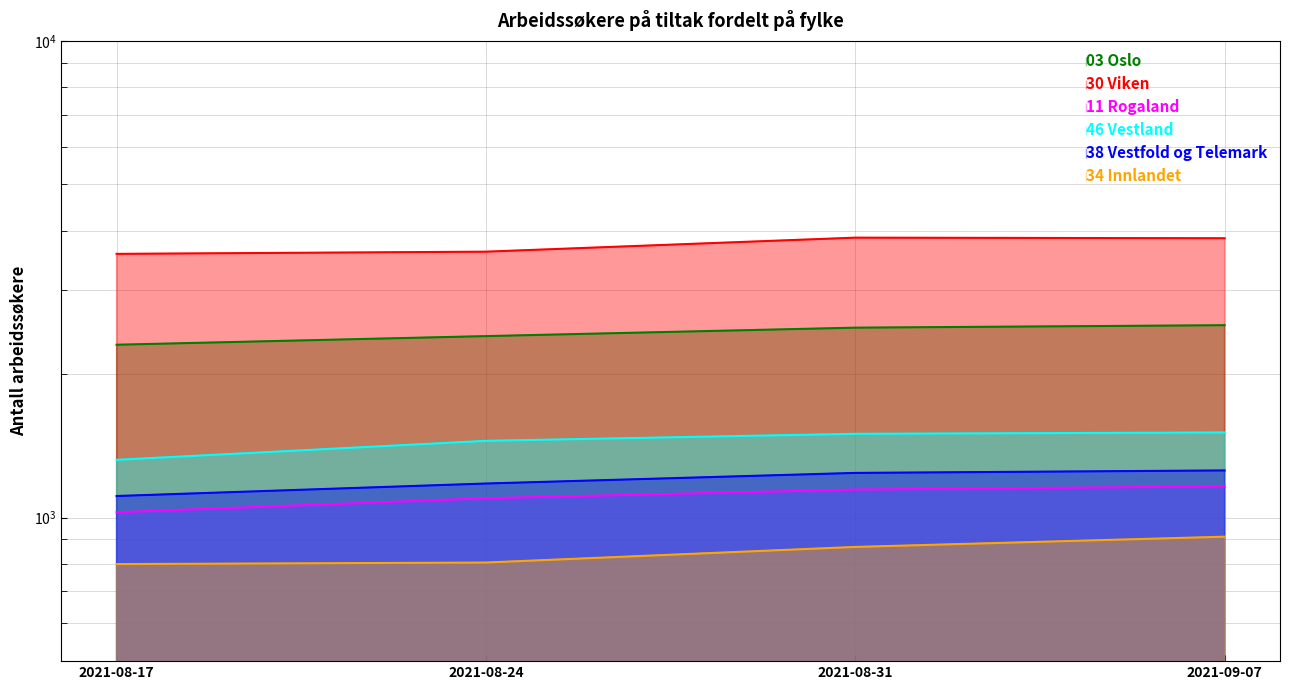

True or false: 34 Innlandet and 11 Rogaland intersect in this chart.

False